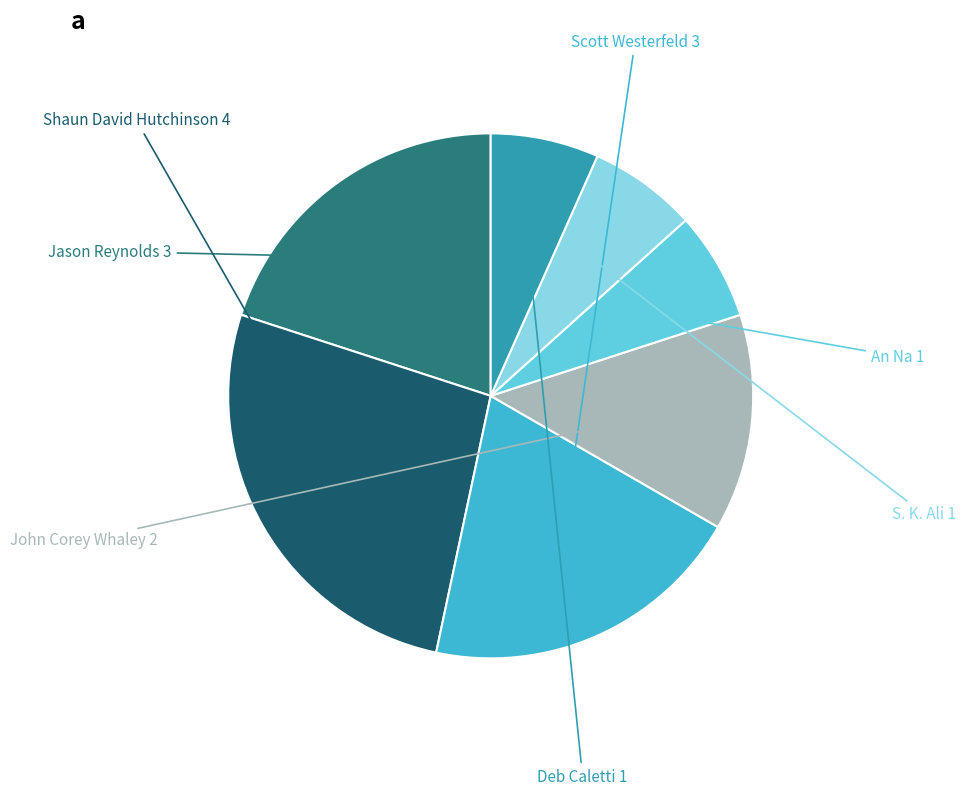

Which slice is the smallest?

An Na